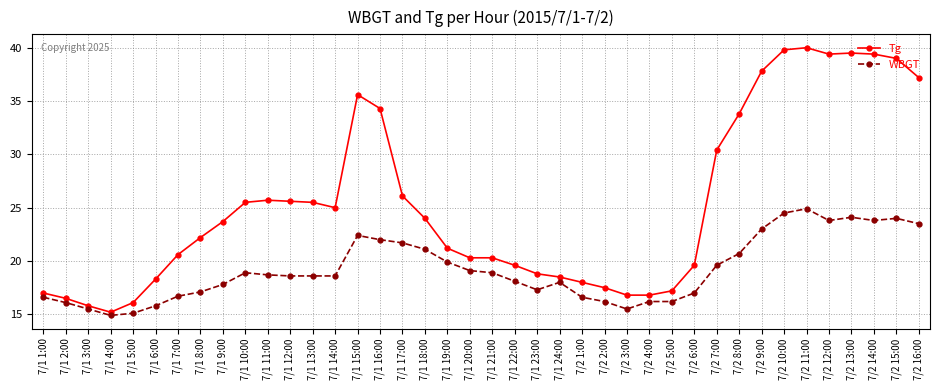

How many lines are shown in the chart?

2